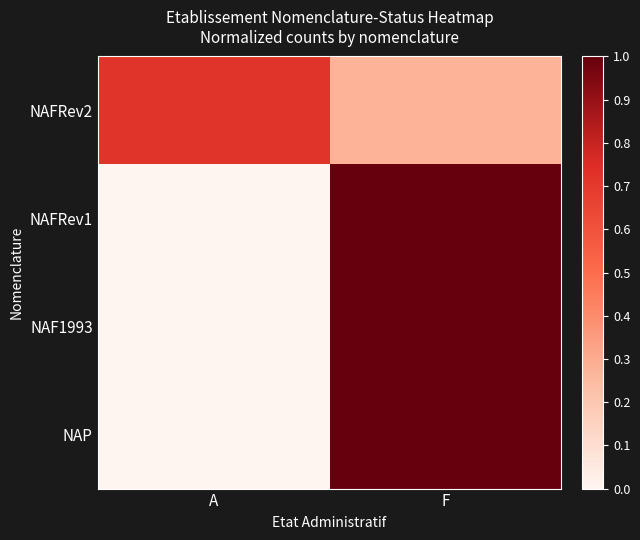

At how many categories does at least one series exceed 0?

2